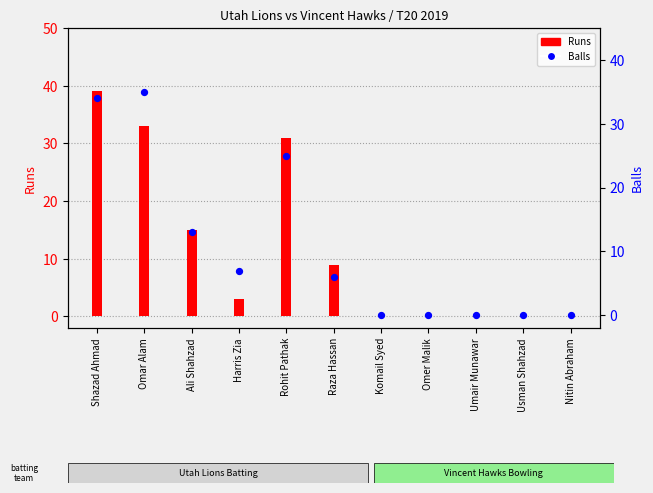

Which series has the largest total across all categories?

Runs